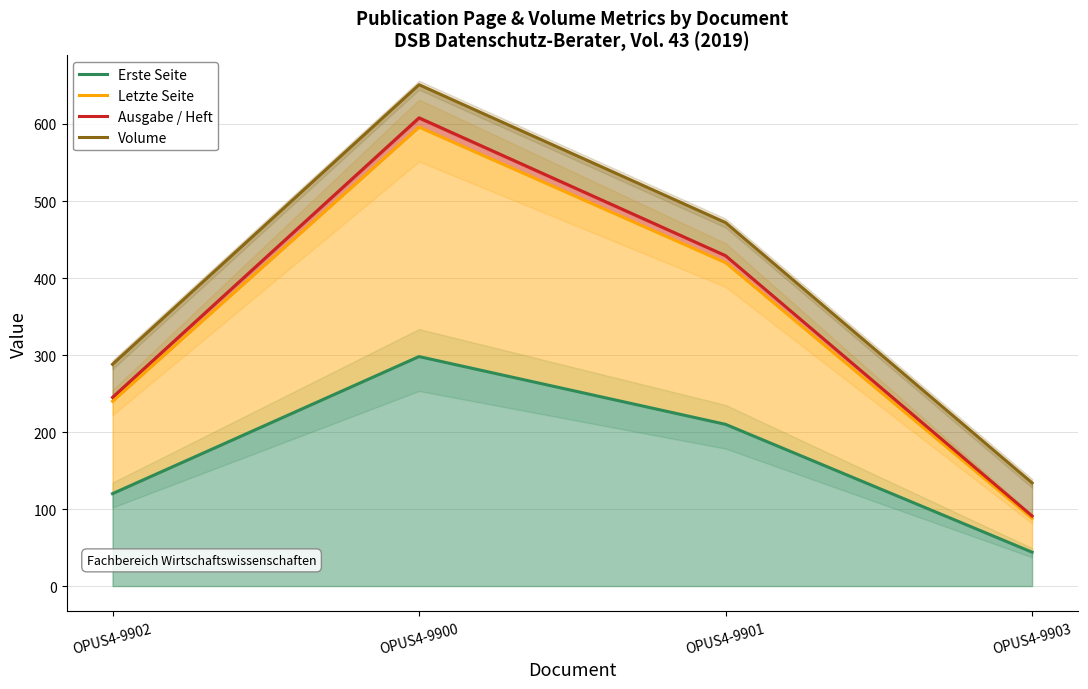

How many series are shown in this chart?

4